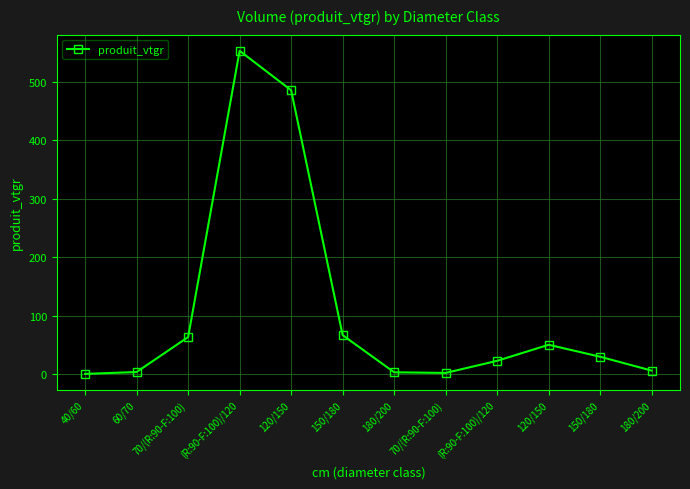

Where is the first local maximum?

(R:90-F:100)/120